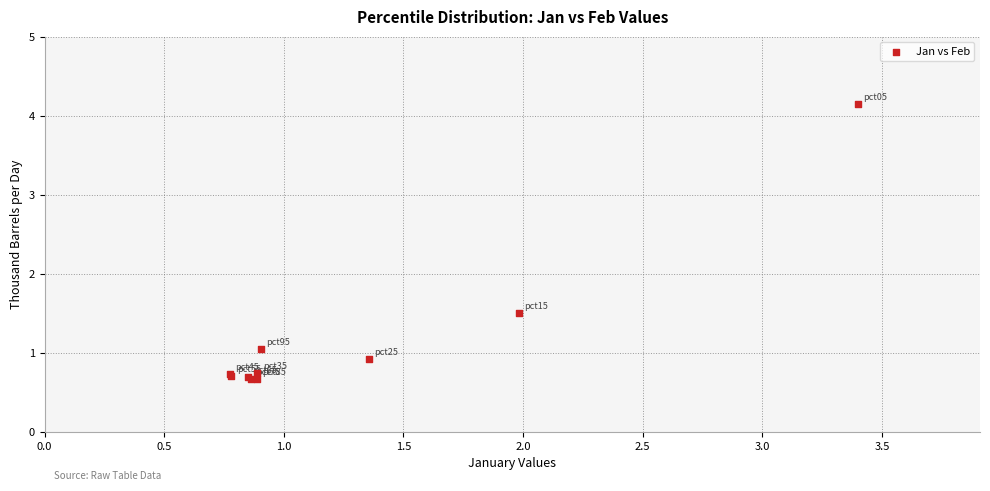

What Y value in the scatter plot is closest to 2?

1.5